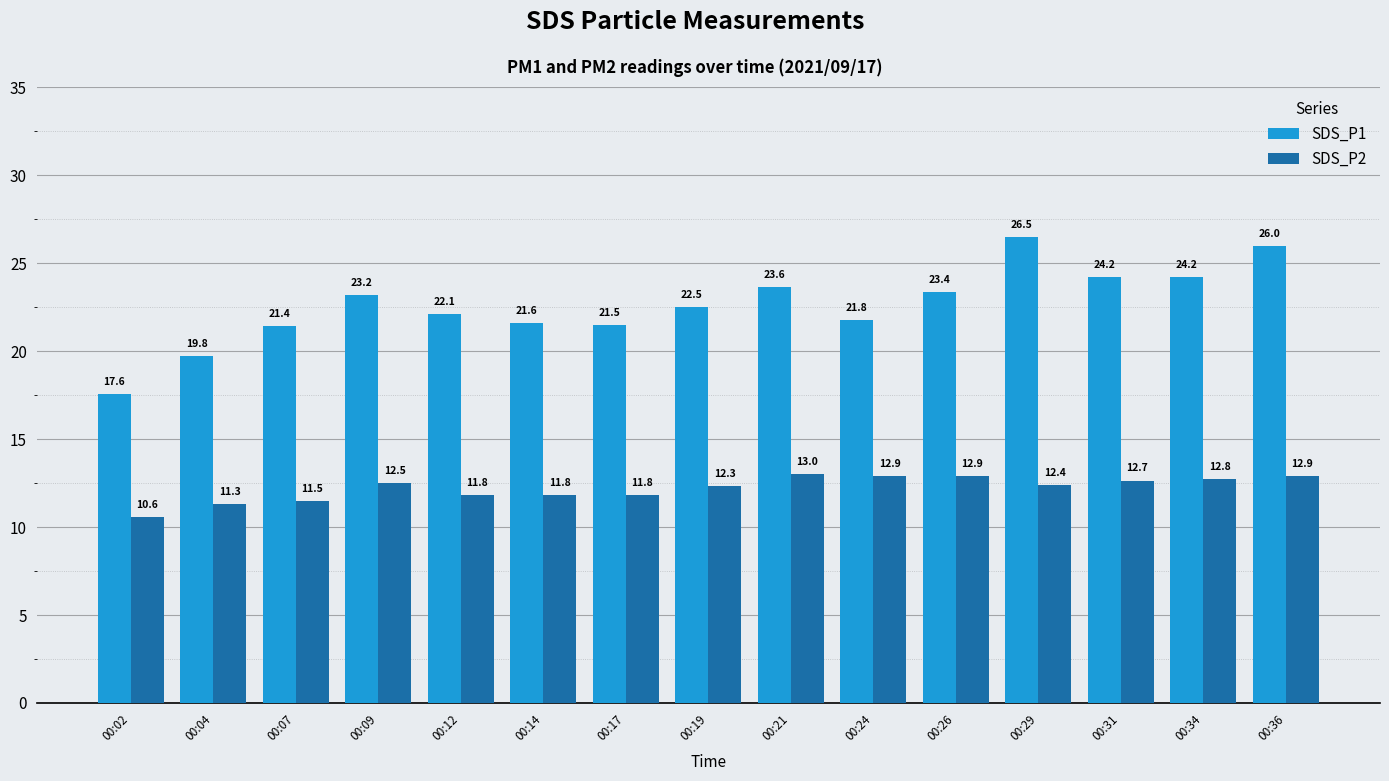

What value does the SDS_P2 series have at 00:24?

12.9